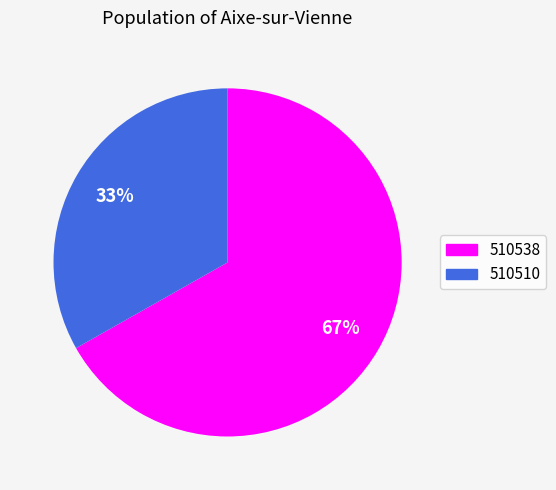

What percentage is the 510510 slice, to the nearest percent?

33%